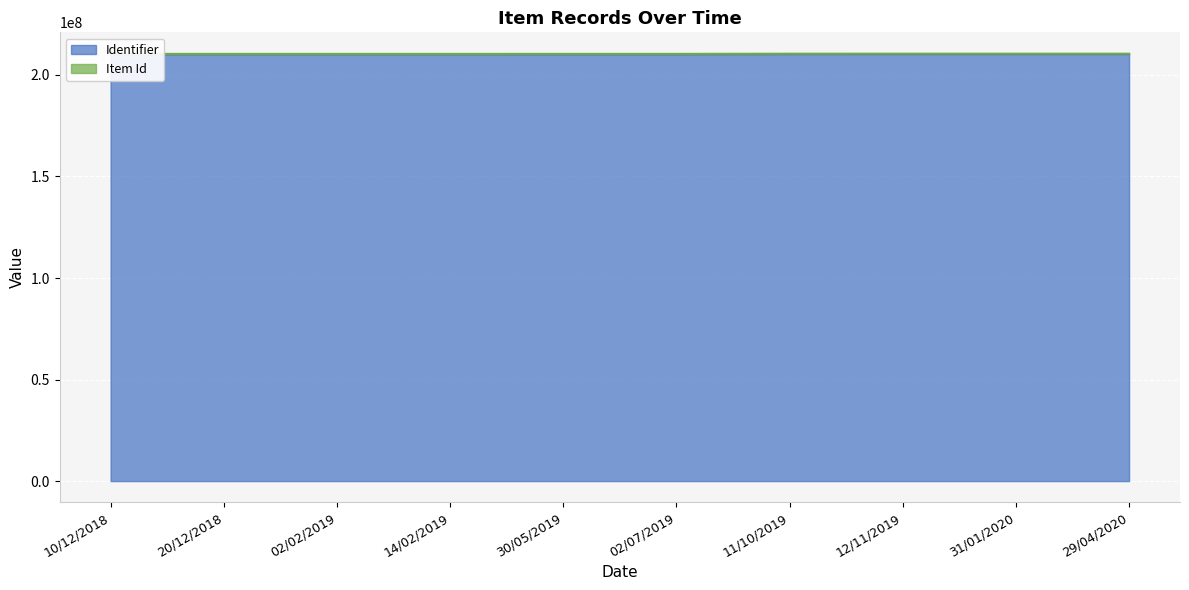

Which category has the lowest value across all series?

10/12/2018